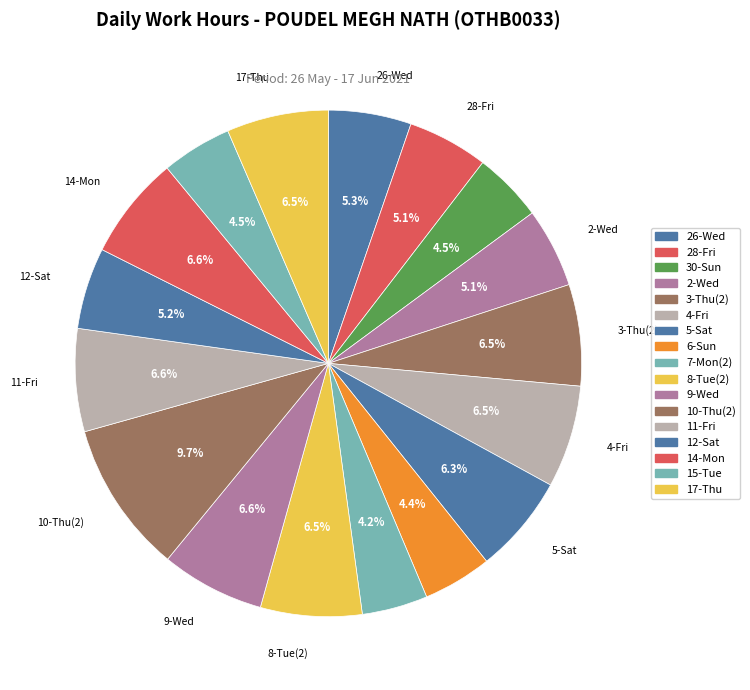

How many segments does this pie chart have?

17